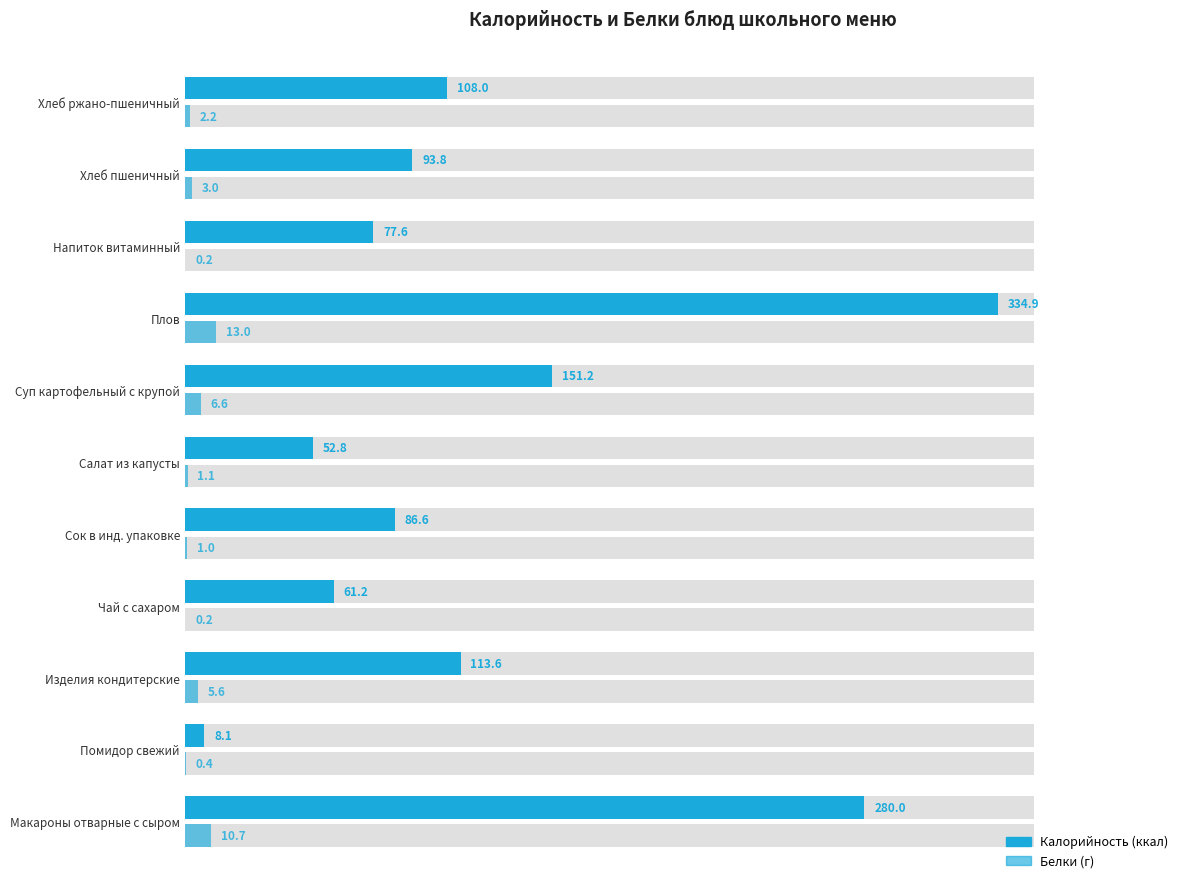

Reading left to right, transcribe all the data shown in this chart.

Калорийность: 280.0	8.1	113.6	61.2	86.6	52.8	151.2	334.9	77.6	93.8	108.0
Белки: 10.7	0.4	5.6	0.2	1.0	1.1	6.6	13.0	0.2	3.0	2.2